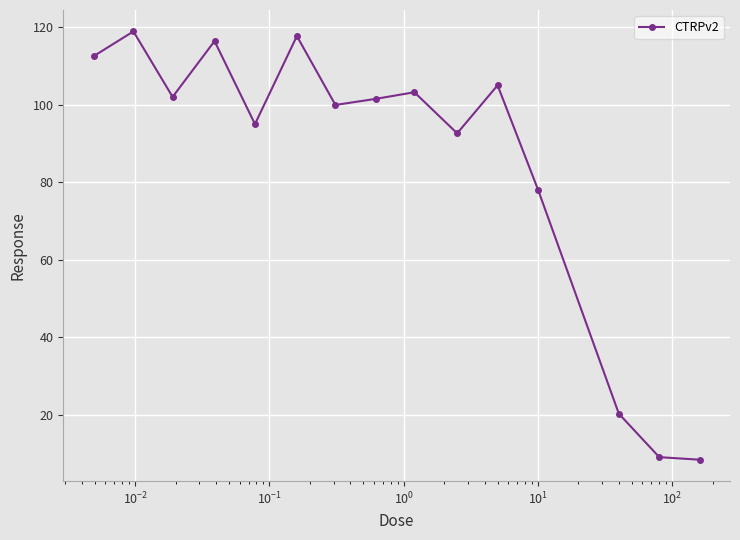

What is the value of the 13th point from the left?

20.2